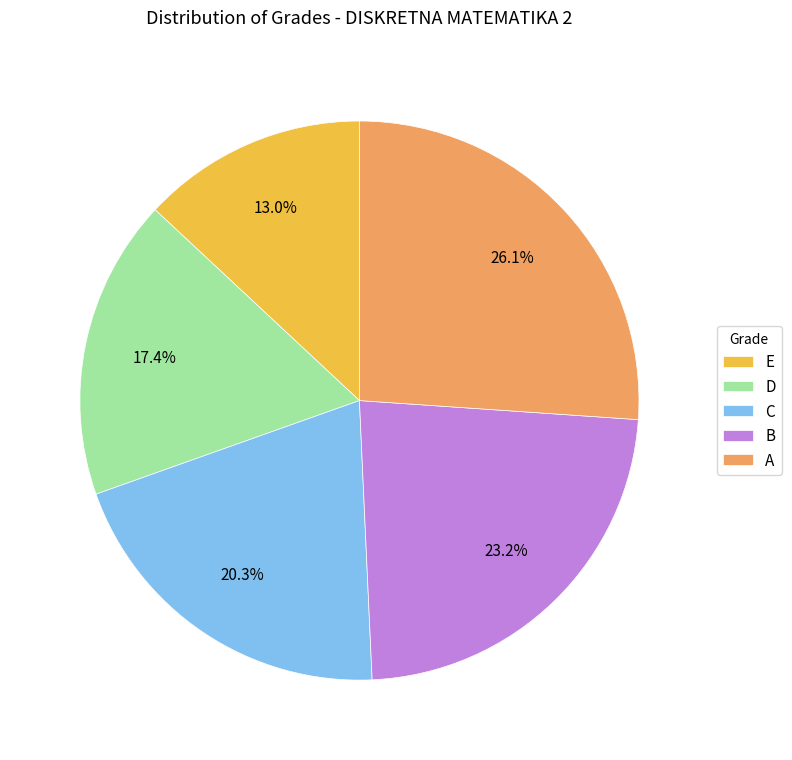

How many slices are in this pie chart?

5